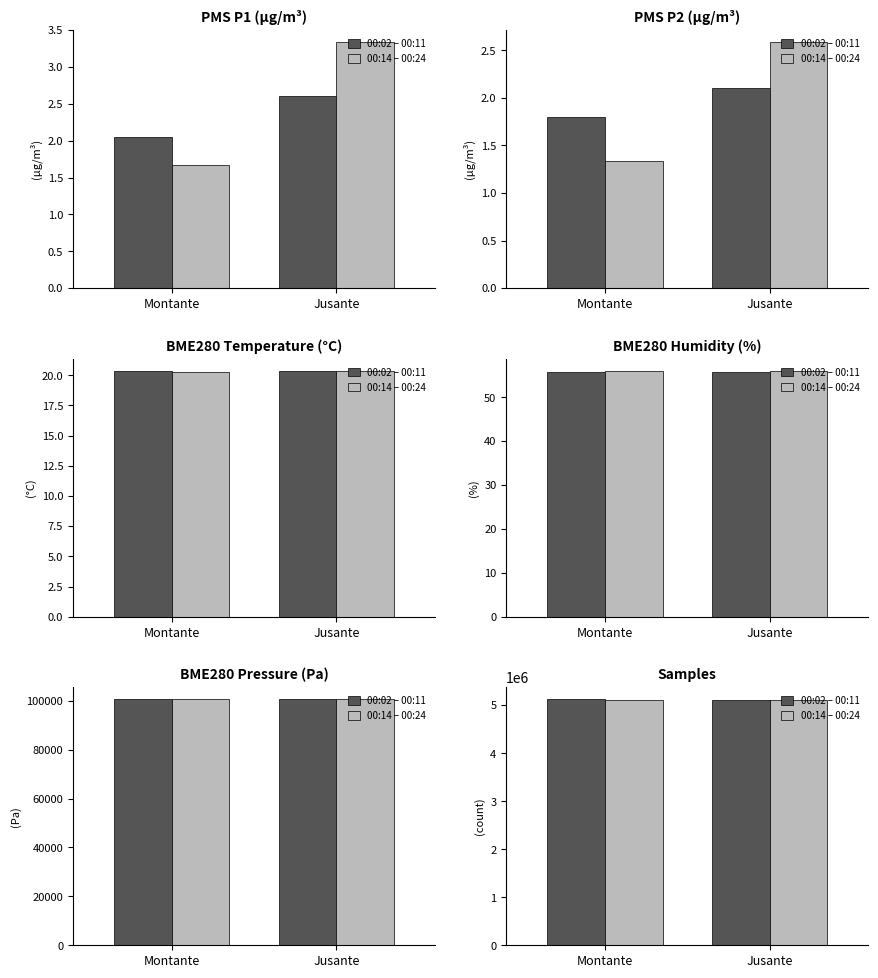

How many series are shown in this chart?

2